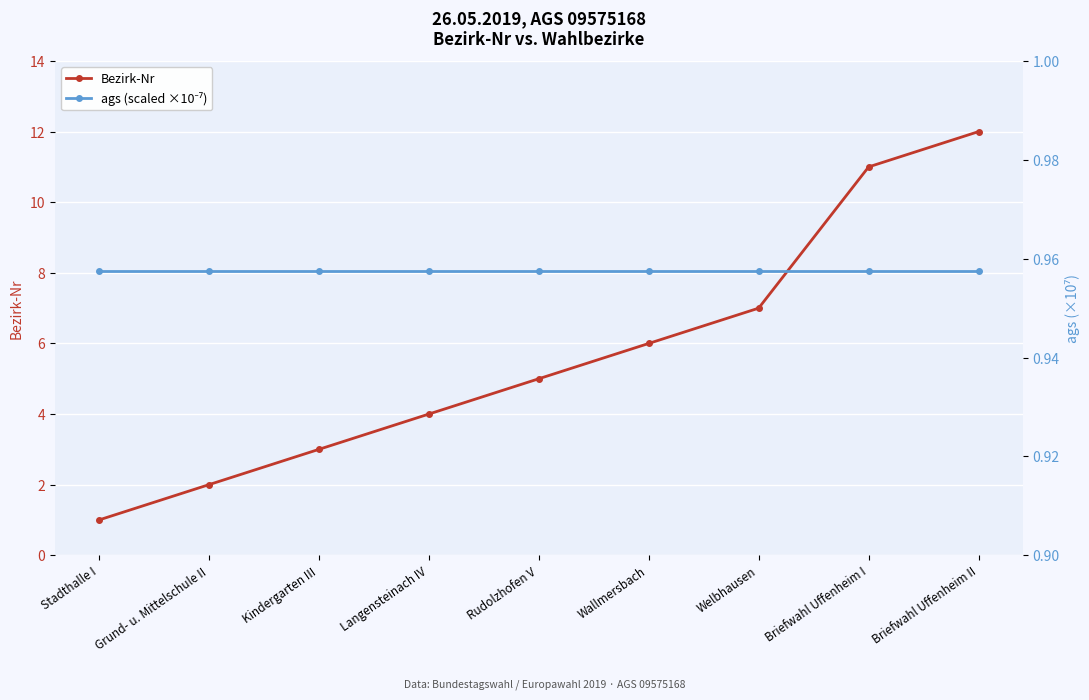

List the labels in order of ags (scaled ×10⁻⁷) value, largest first.

Stadthalle I, Grund- u. Mittelschule II, Kindergarten III, Langensteinach IV, Rudolzhofen V, Wallmersbach, Welbhausen, Briefwahl Uffenheim I, Briefwahl Uffenheim II